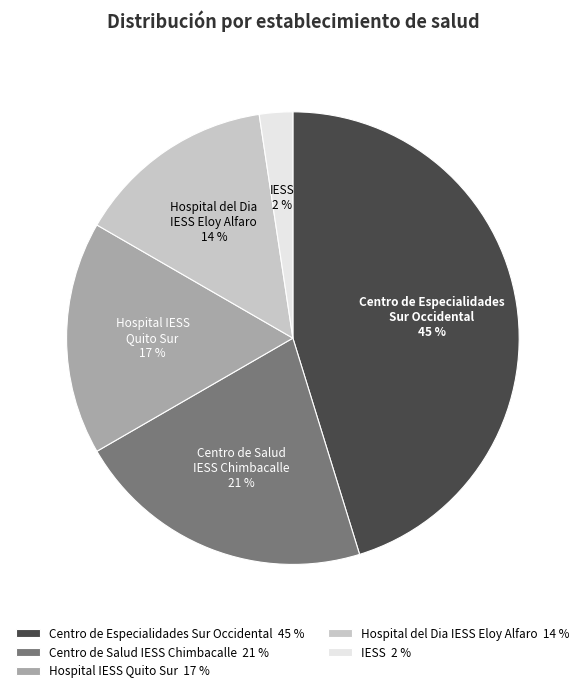

To the nearest percent, what is the combined percentage of Hospital IESS Quito Sur and Centro de Salud IESS Chimbacalle?

38%